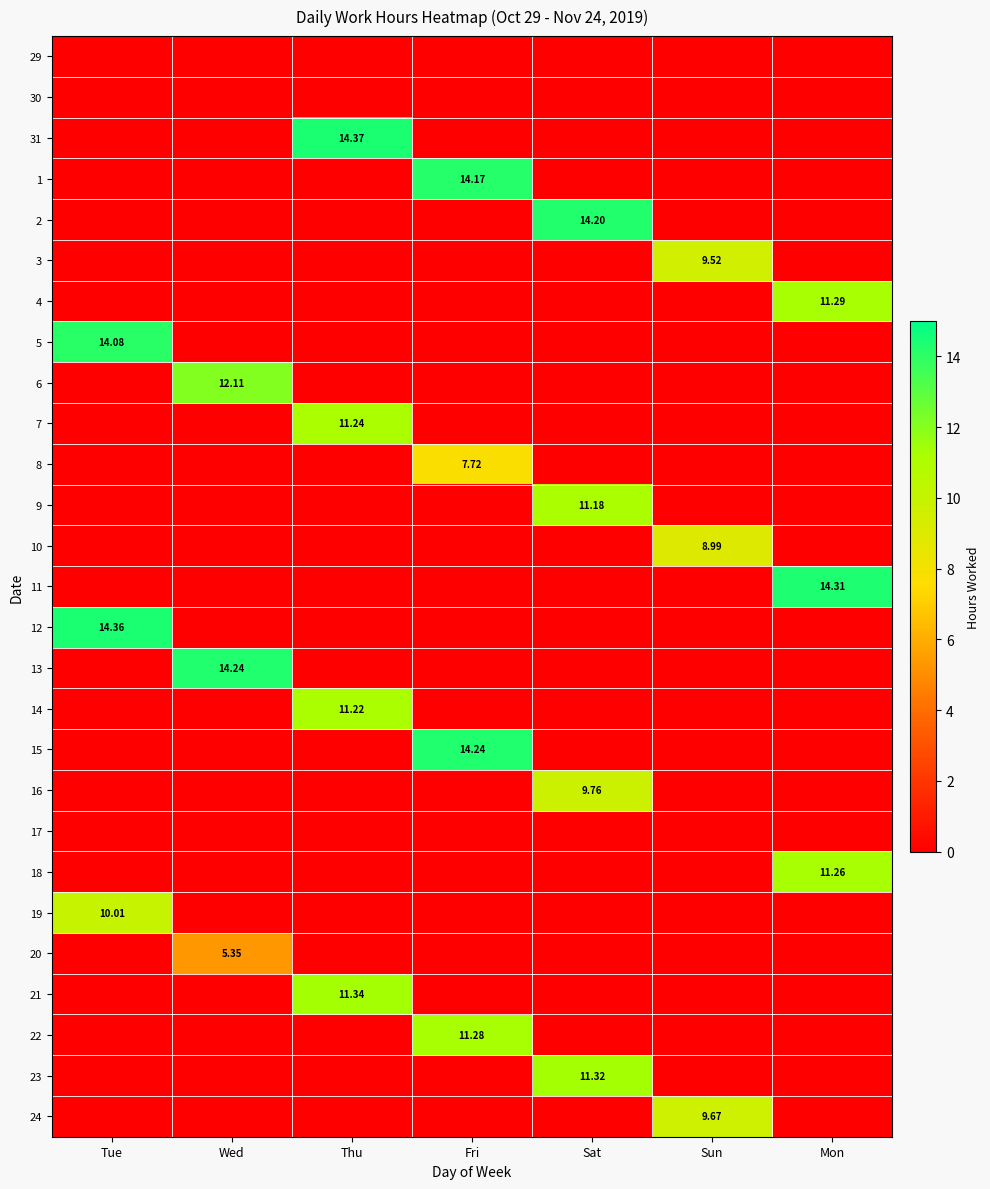

What is the total value across all series at Thu?

48.2